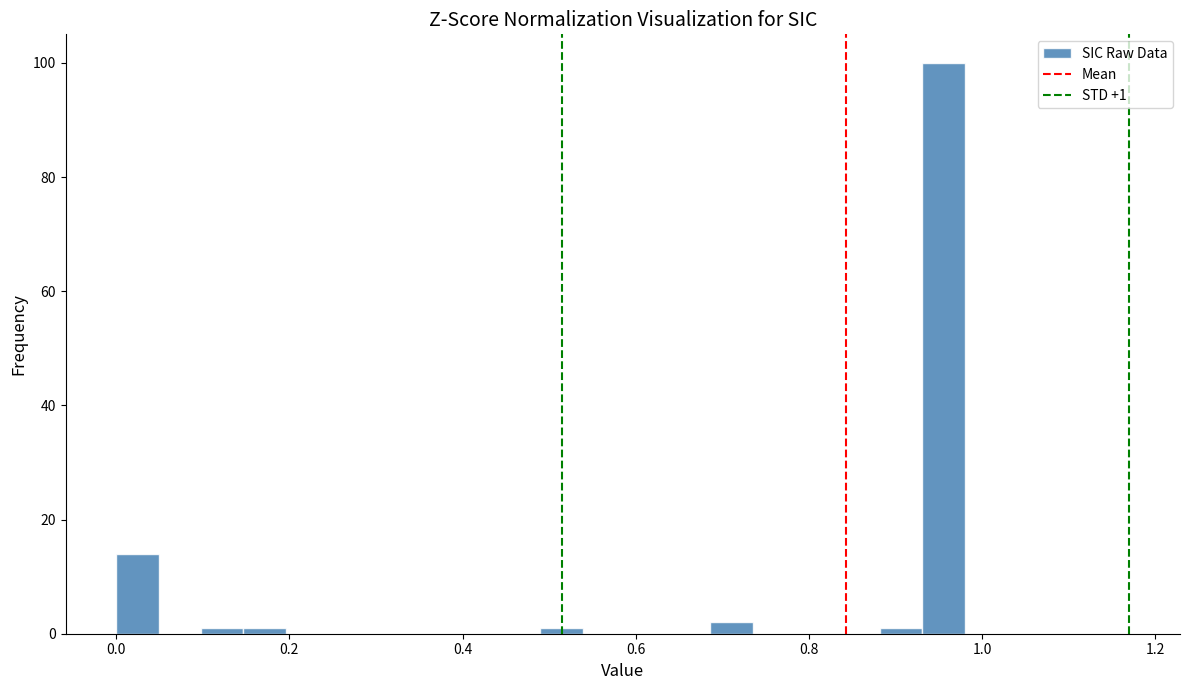

Read against the x-axis, roughly where is the centre of the tallest bar?

0.96